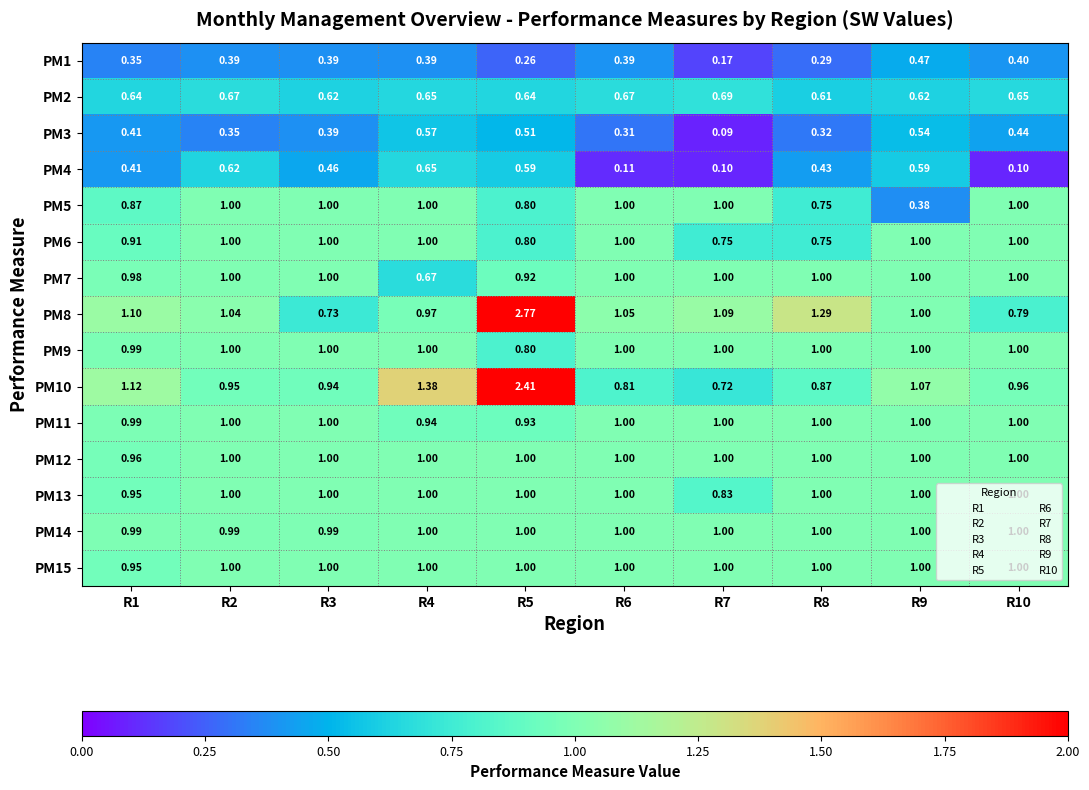

Is the value of PM6 at R5 greater than the value of PM14 at R10?

No